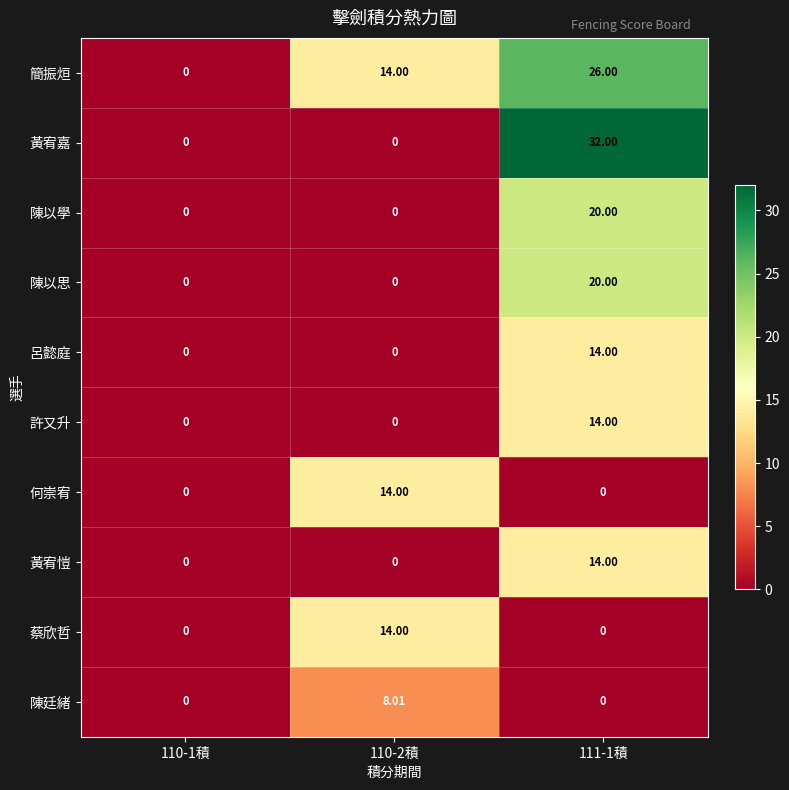

Is the value of 蔡欣哲 at 110-1積 greater than the value of 陳以學 at 111-1積?

No